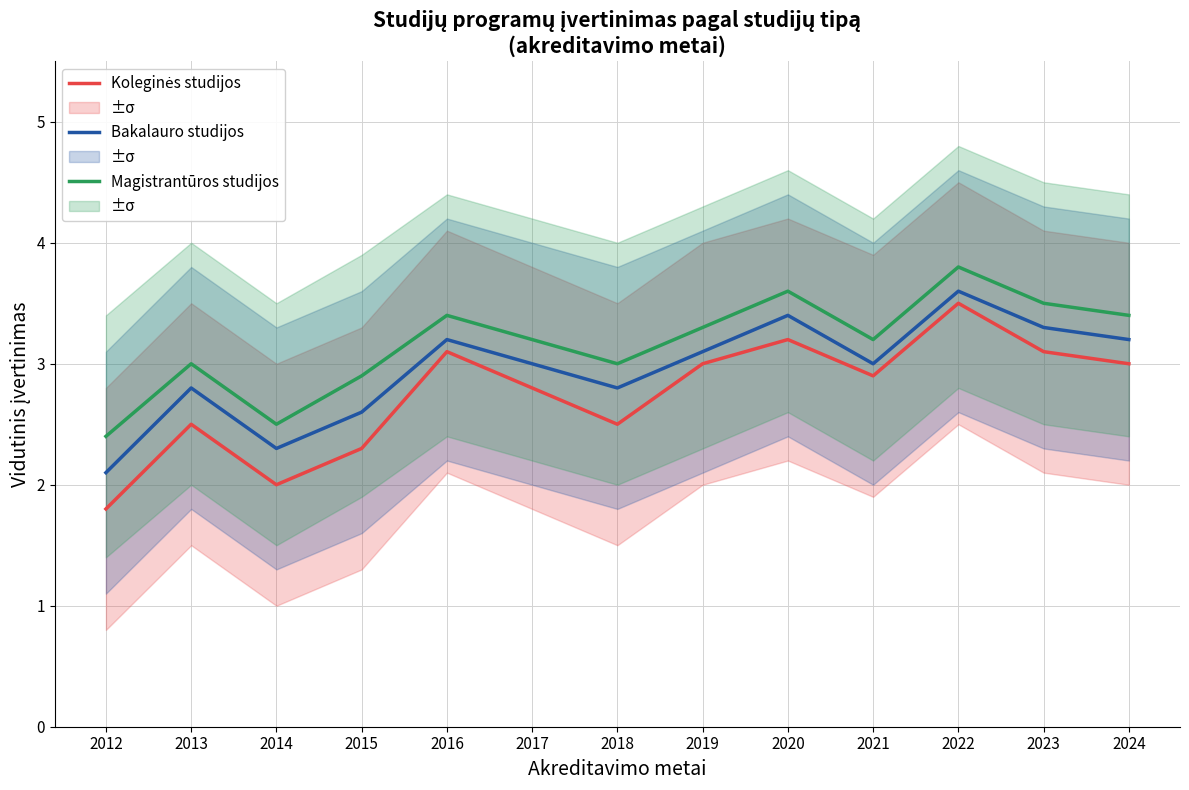

Does the chart display data point markers on the line(s)?

No